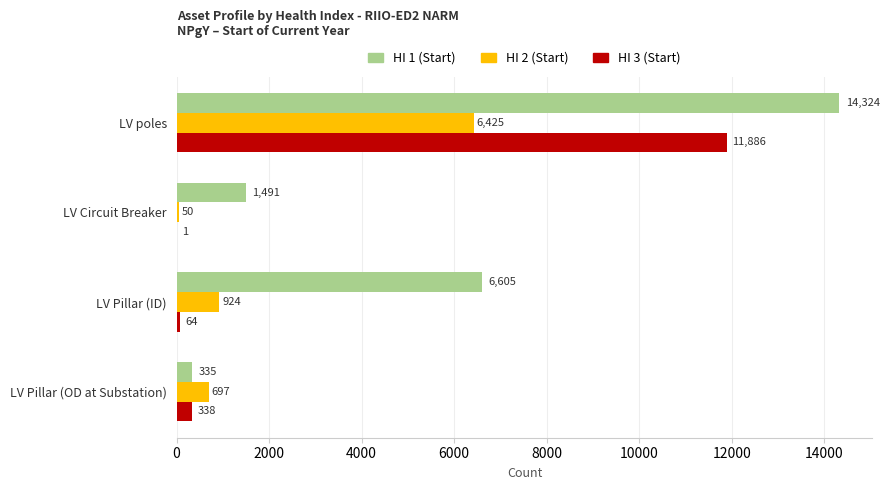

Is it true that HI 3 (Start) equals 11886 at LV poles?

True